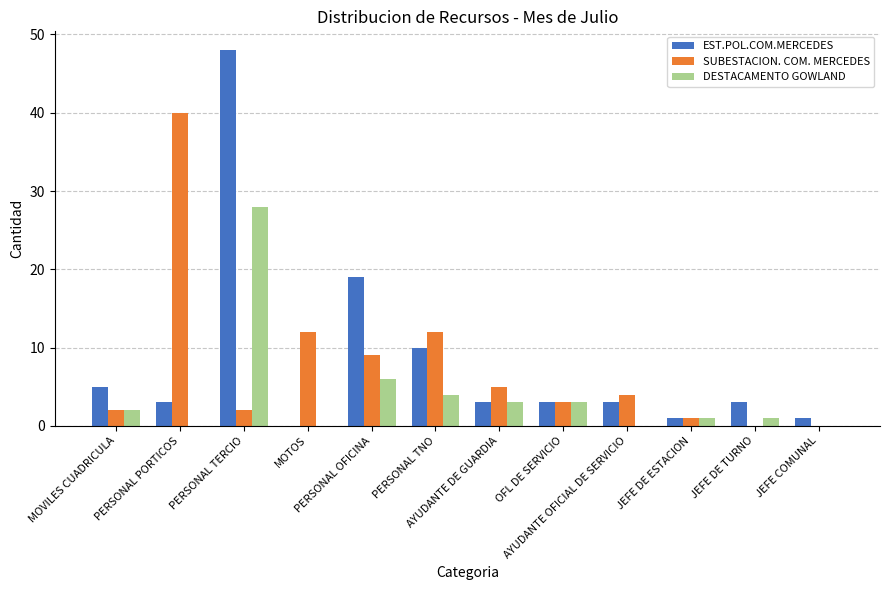

How many categories are shown in the chart?

12